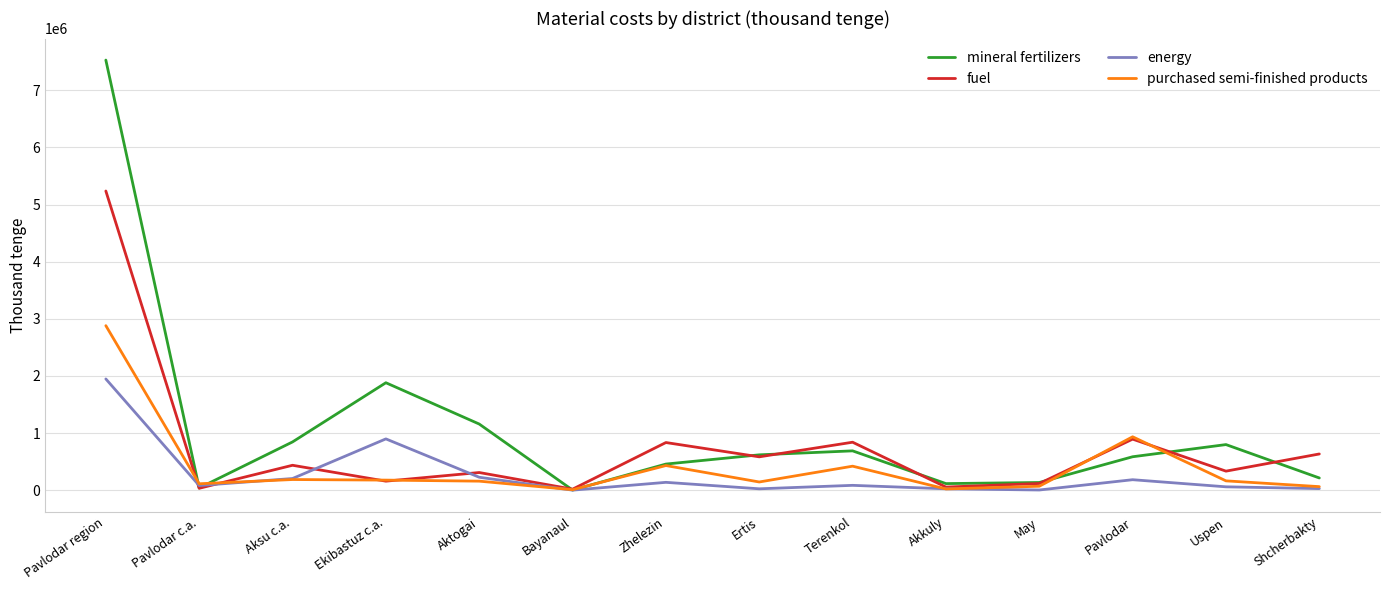

After their last crossing, which series has the higher values: energy or fuel?

fuel